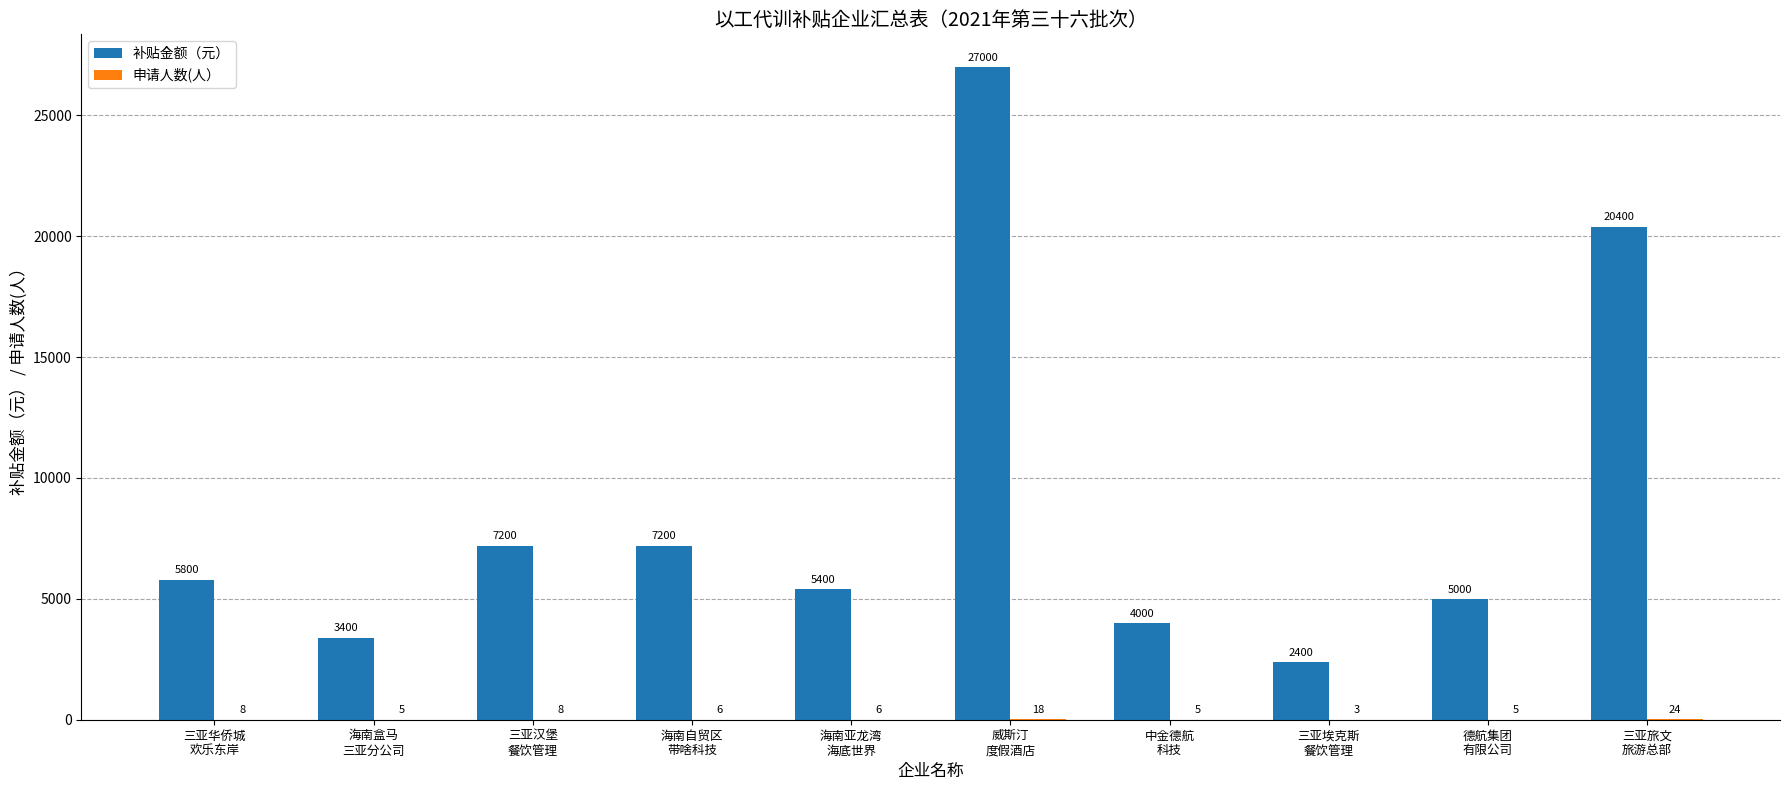

What is the greatest value displayed?

27000